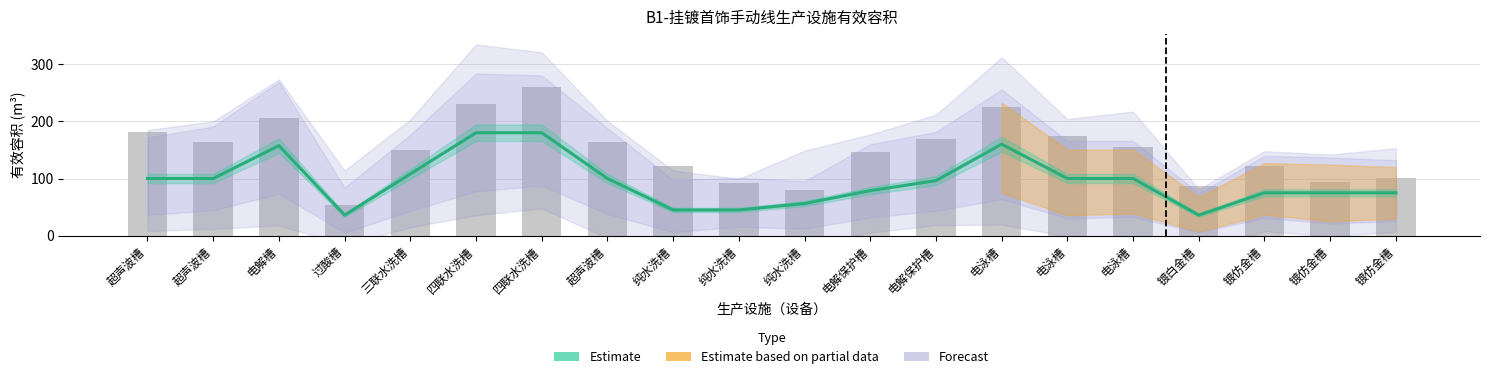

The value at 电解保护槽 is 96.2. True or false?

True